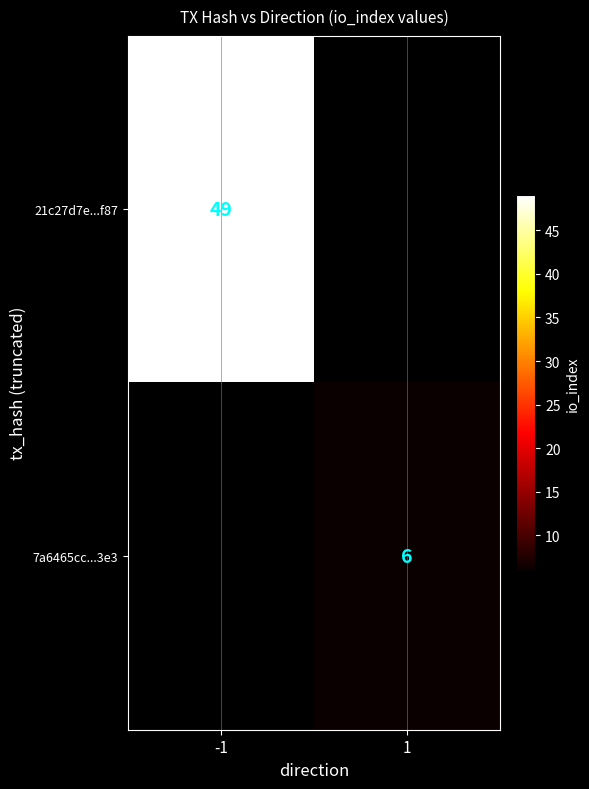

True or false: 21c27d7e...f87 has a value of 64 at -1.

False